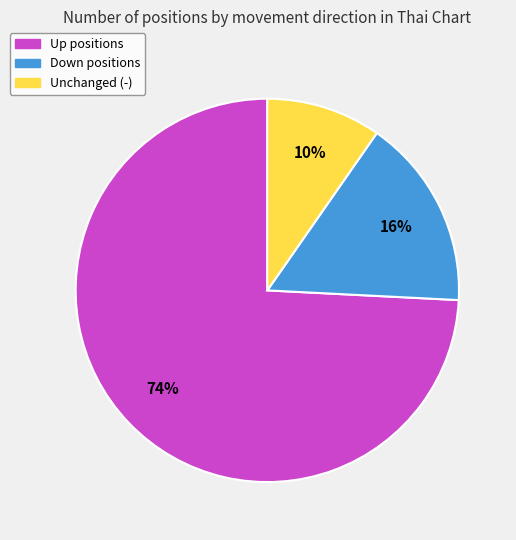

Is there a majority slice in this chart?

Yes